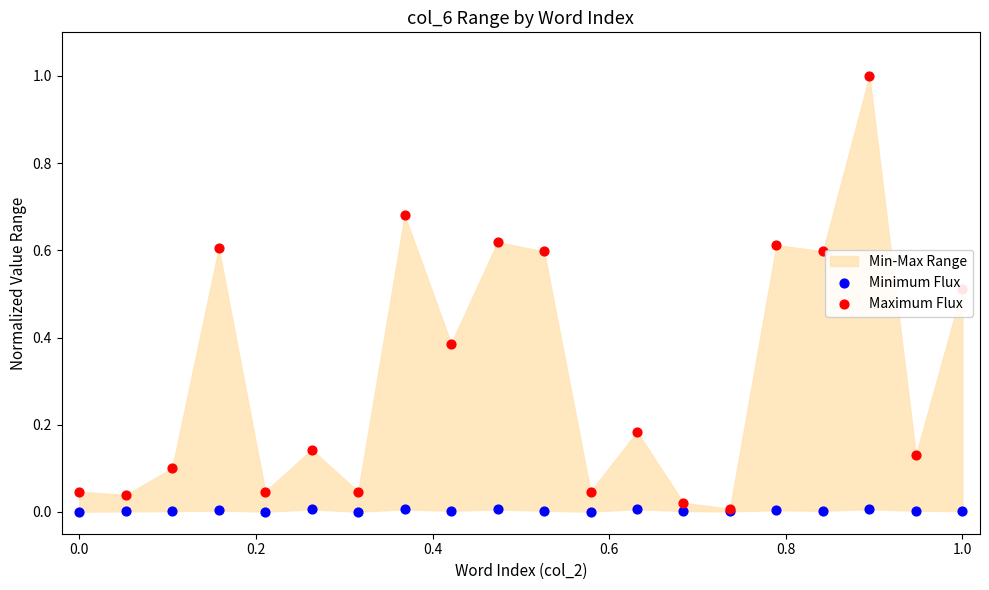

Is the value of Maximum Flux at −0.2 greater than the value of Minimum Flux at 1.0?

Yes